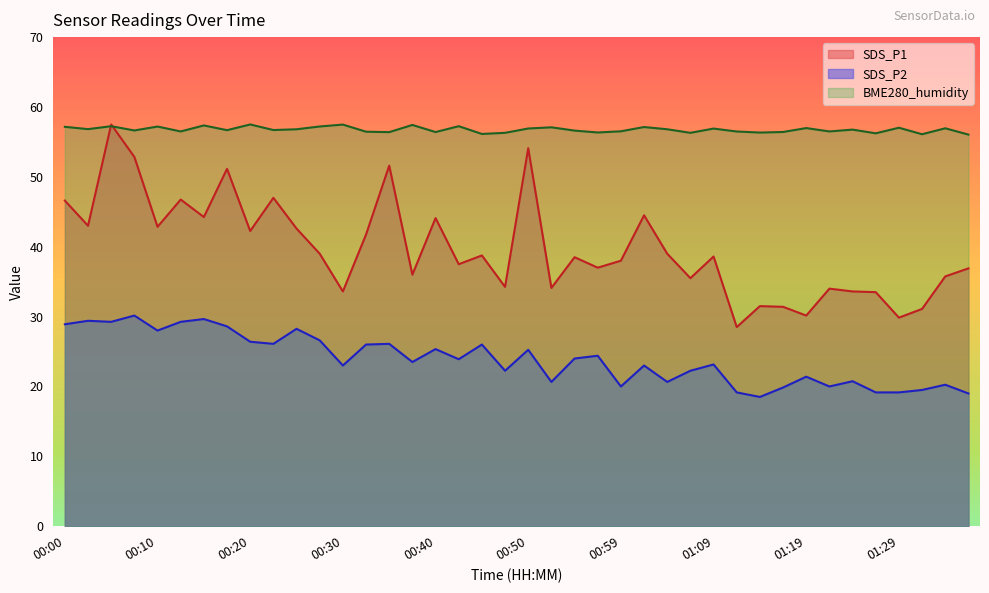

Which series has the largest range (max minus min)?

SDS_P1